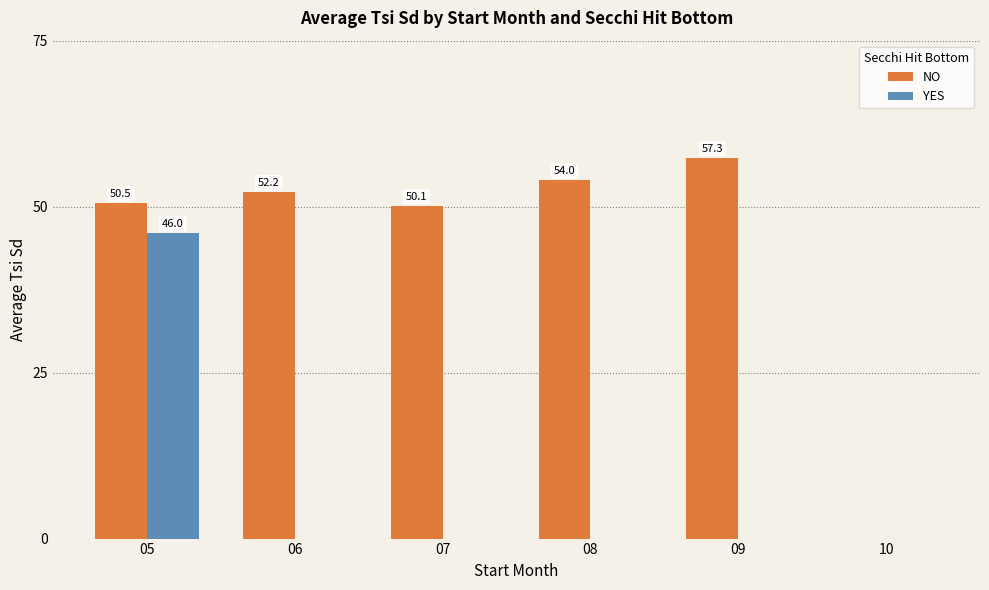

What is the maximum value shown in the chart?

57.3